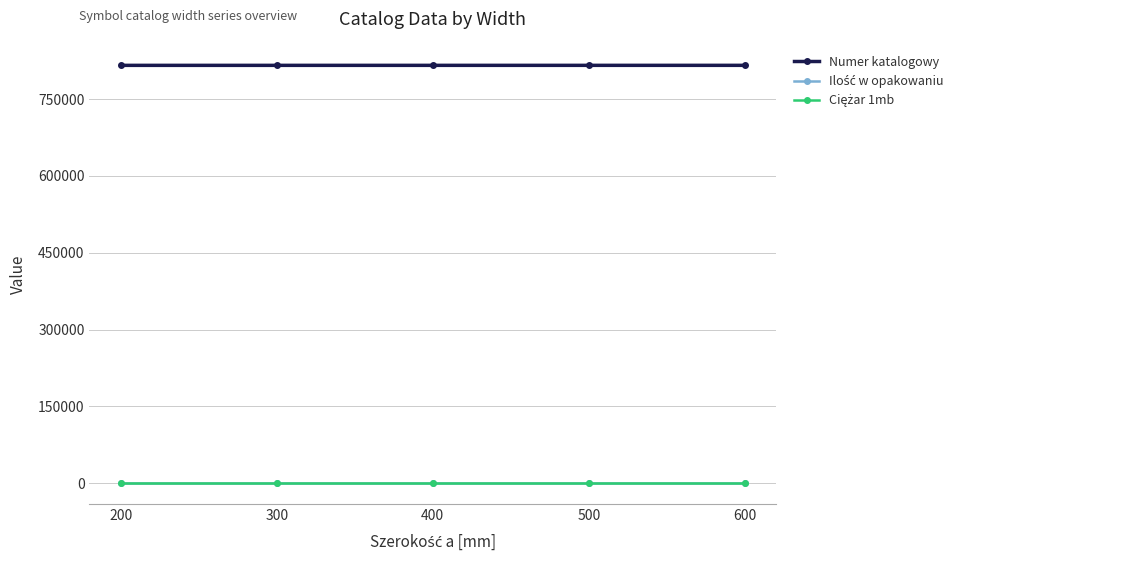

What value does the Numer katalogowy series have at 300, to the nearest 5?

815930